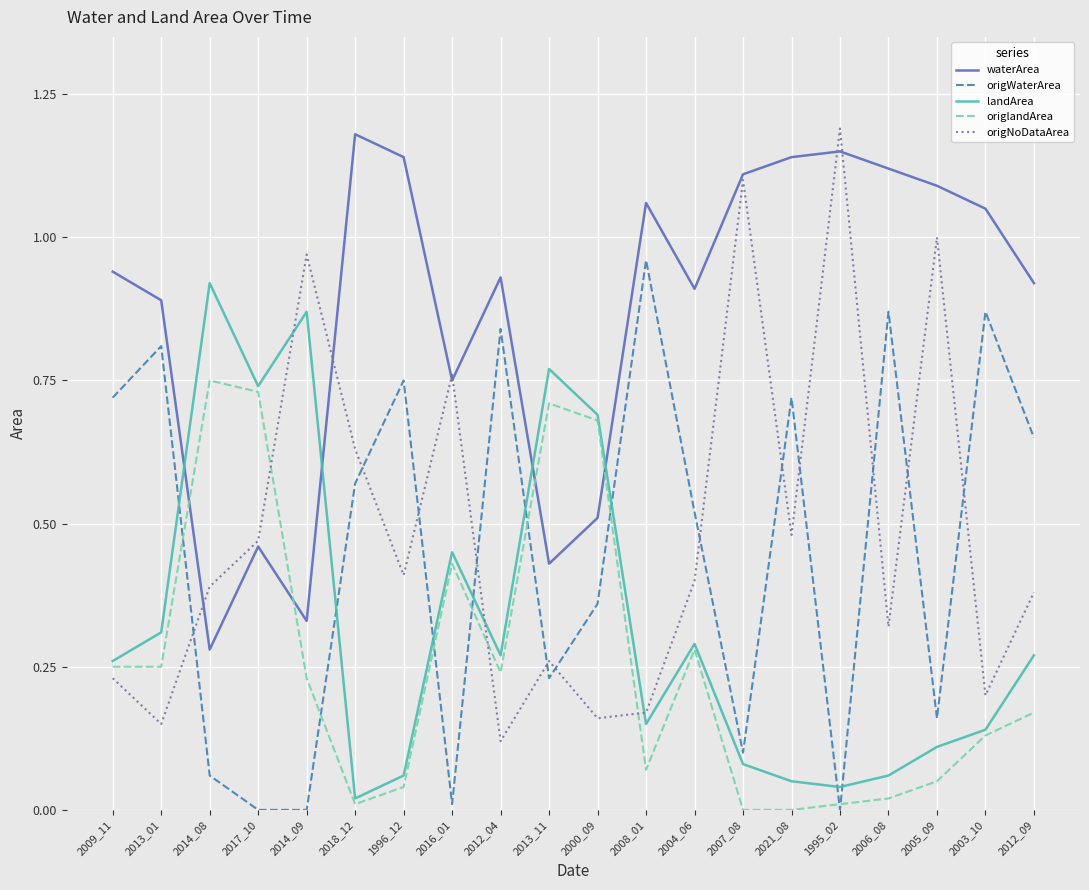

How many times do origlandArea and waterArea cross each other?

4